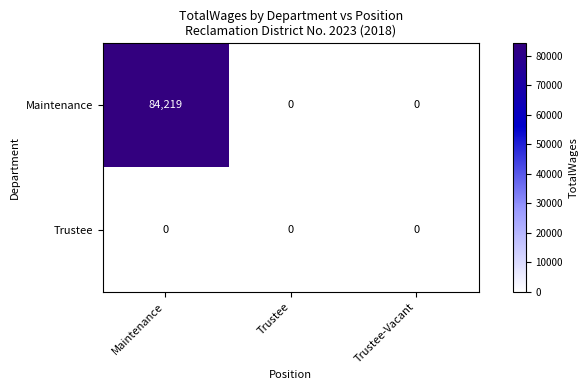

List the series in order of their overall mean, highest first.

Maintenance, Trustee